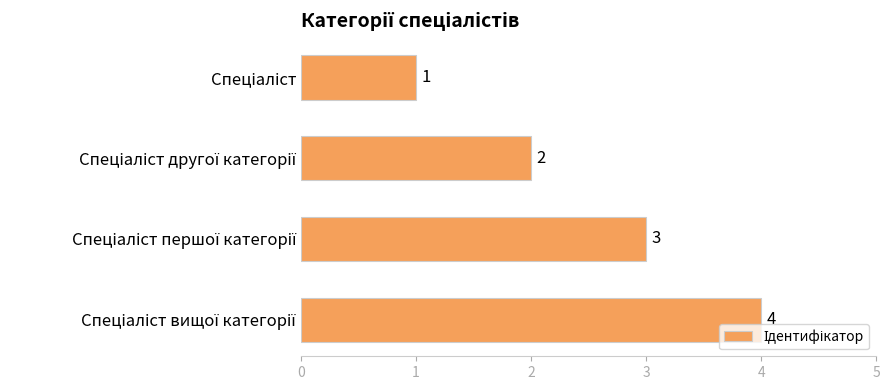

What is the sum of all values?

10